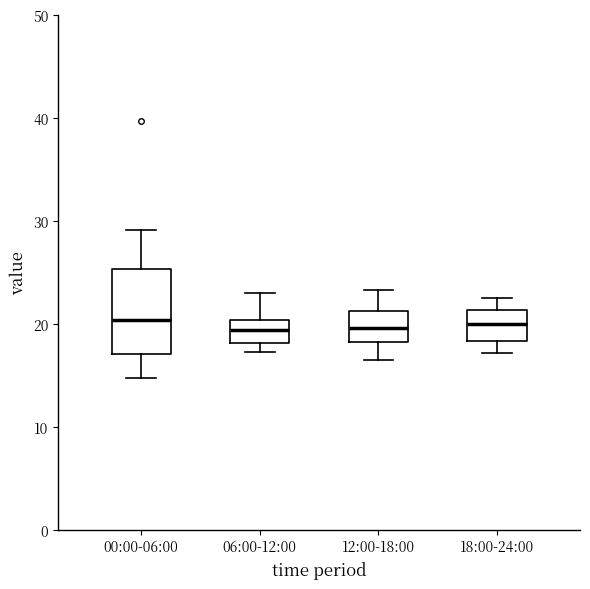

Reading left to right, read every box against the y-axis: the position of its median line, the range the box covers, and the ends of its whiskers. The values are not printed on the chart, so give them approximately, as read against the axis.

00:00-06:00: median 20, box 17 to 25, whiskers 15 to 29
06:00-12:00: median 19, box 18 to 20, whiskers 17 to 23
12:00-18:00: median 20, box 18 to 21, whiskers 17 to 23
18:00-24:00: median 20, box 18 to 21, whiskers 17 to 23